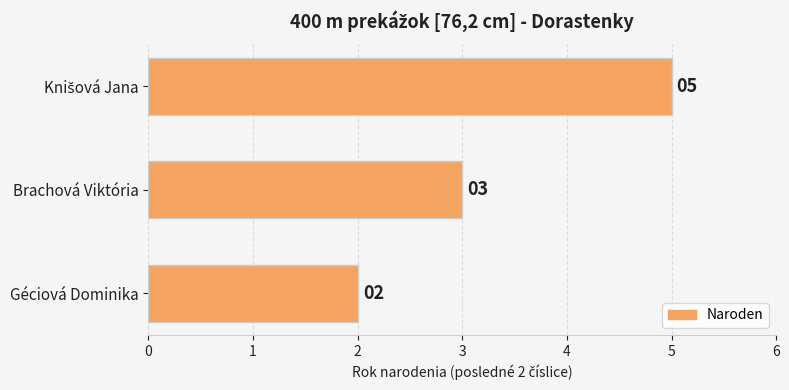

The value at Géciová Dominika is 3. True or false?

False